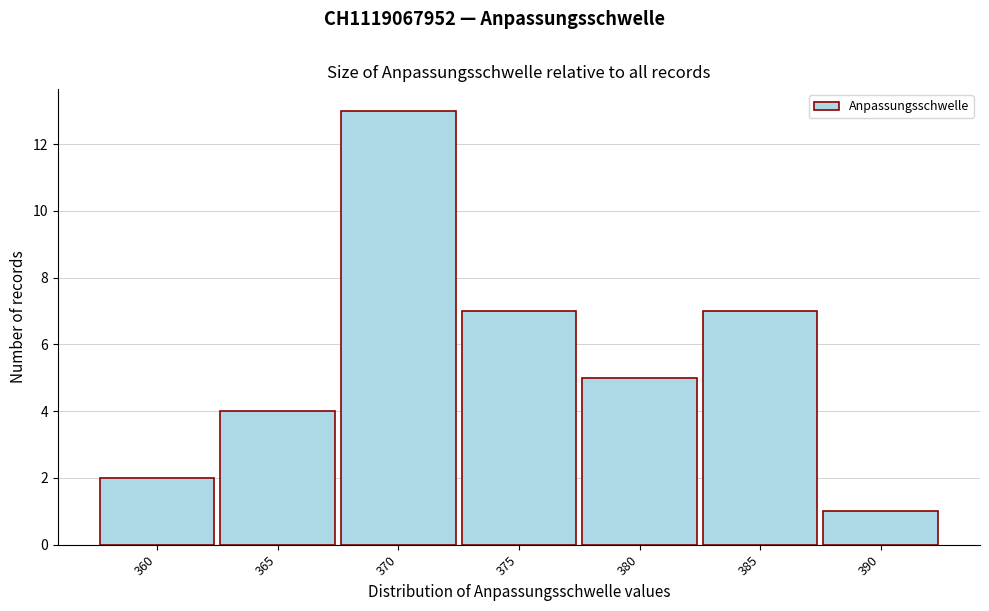

Reading left to right, what are all the values shown in this chart?

360=2	365=4	370=13	375=7	380=5	385=7	390=1